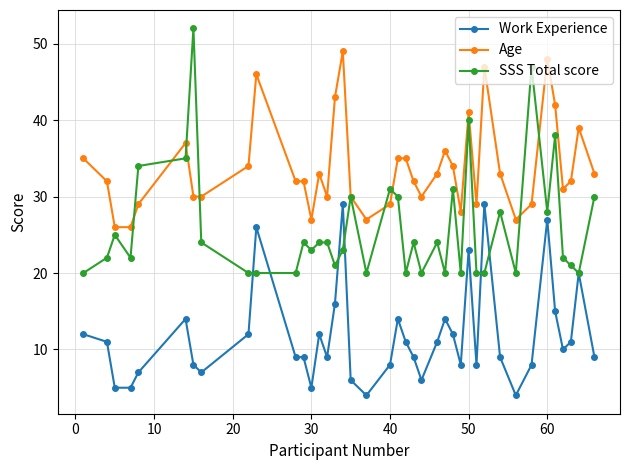

How many distinct data groups are displayed?

3